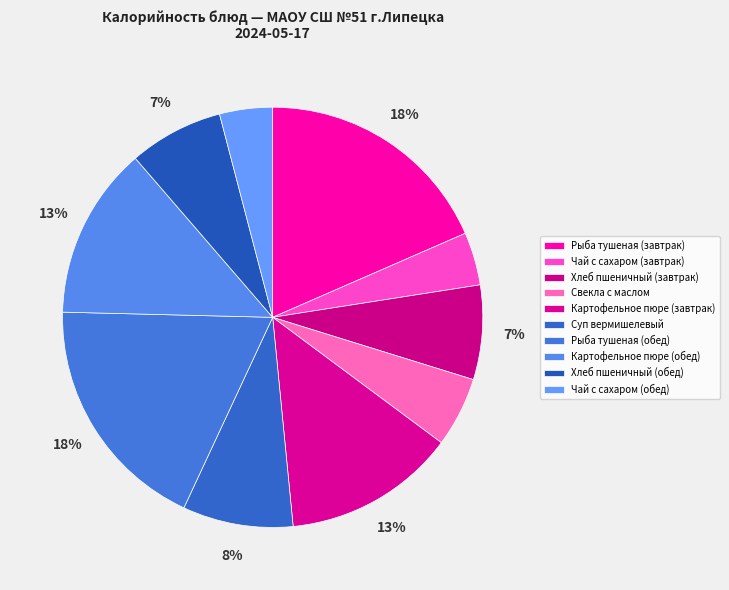

Which slice is the largest?

Рыба тушеная (завтрак)